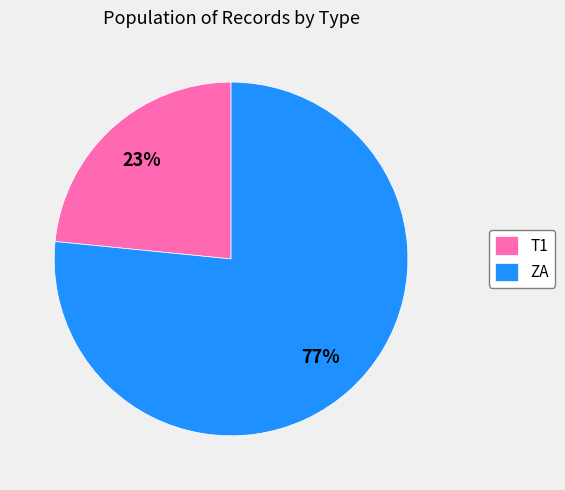

Rank the categories by value from highest to lowest.

ZA, T1